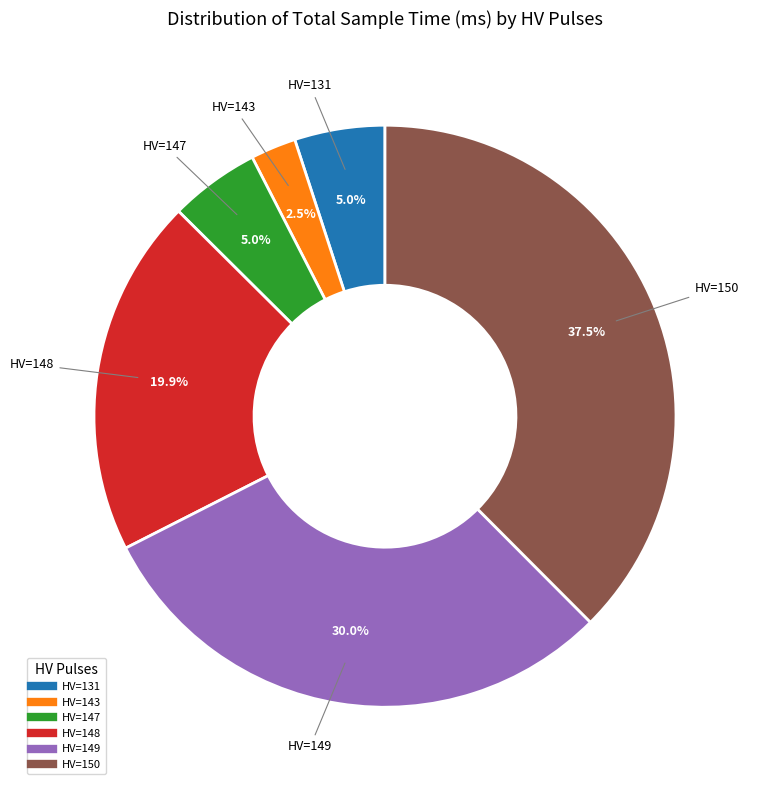

Is there a majority slice in this chart?

No